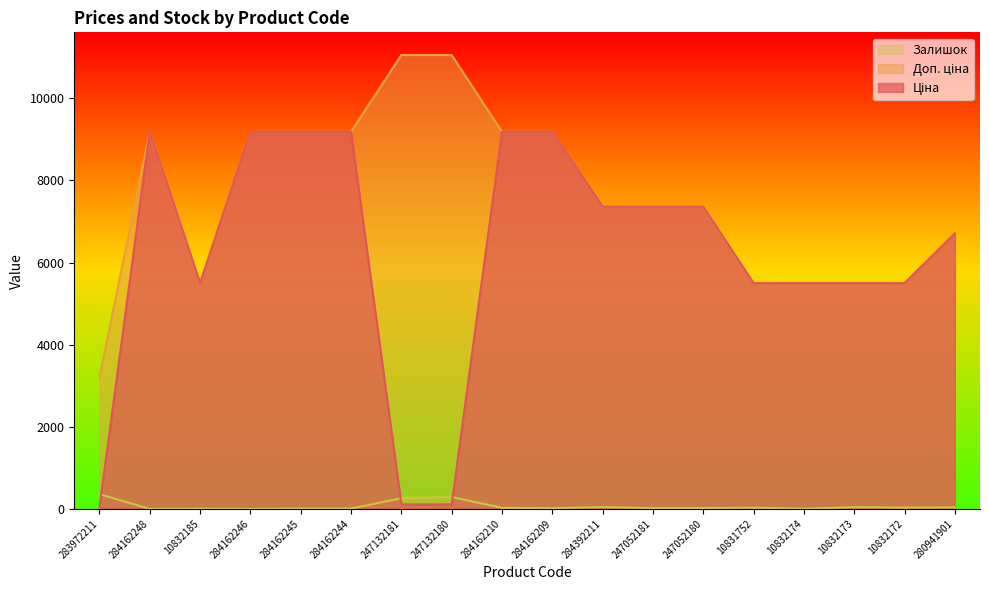

The Ціна series shows 7360.2 at 247052180. True or false?

True